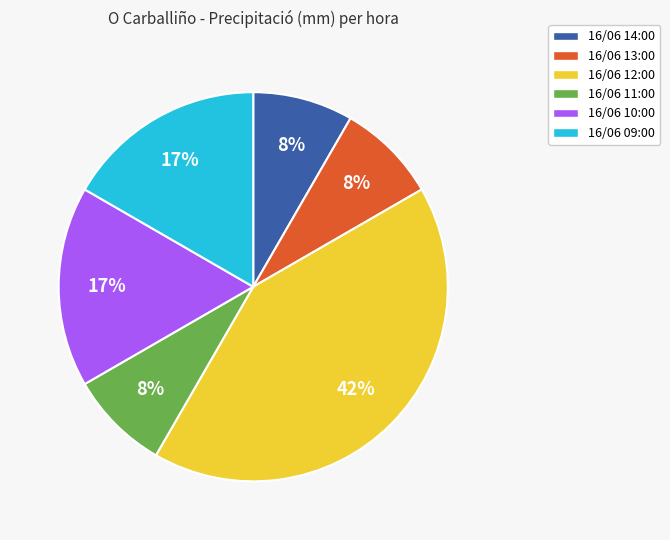

How many segments does this pie chart have?

6